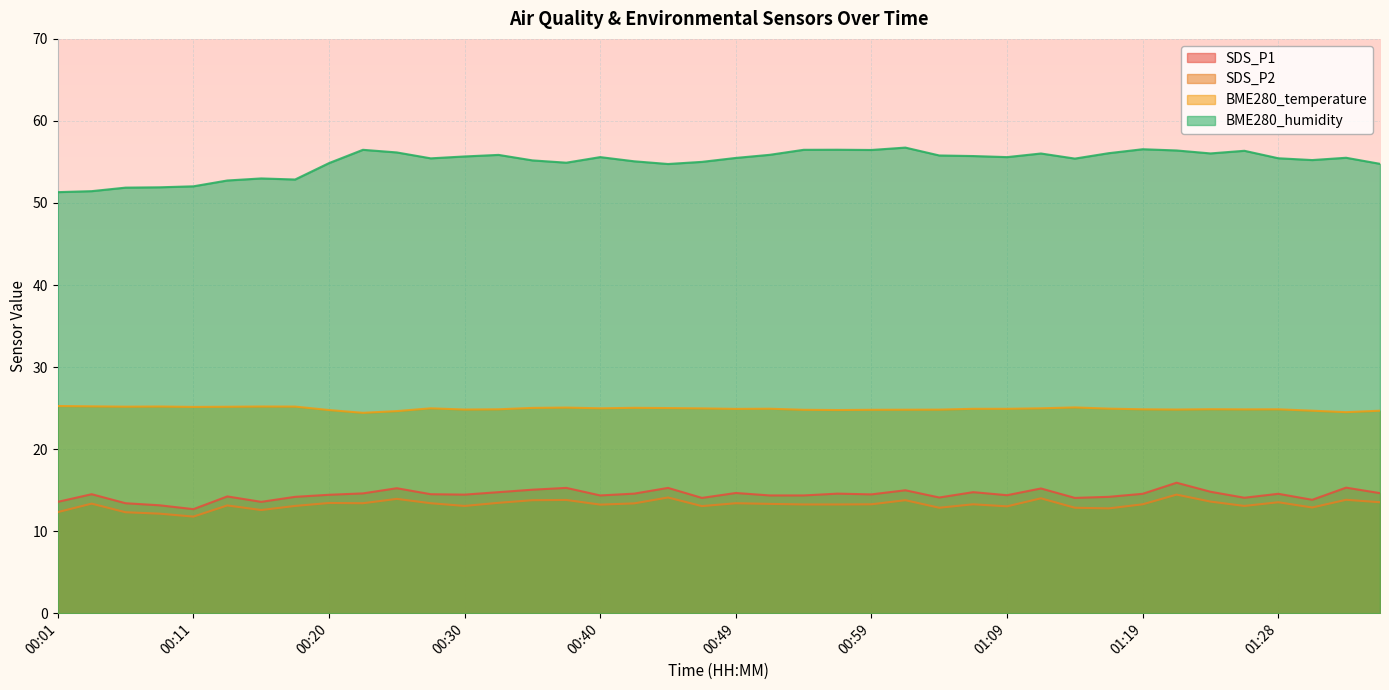

How many lines are shown in the chart?

4